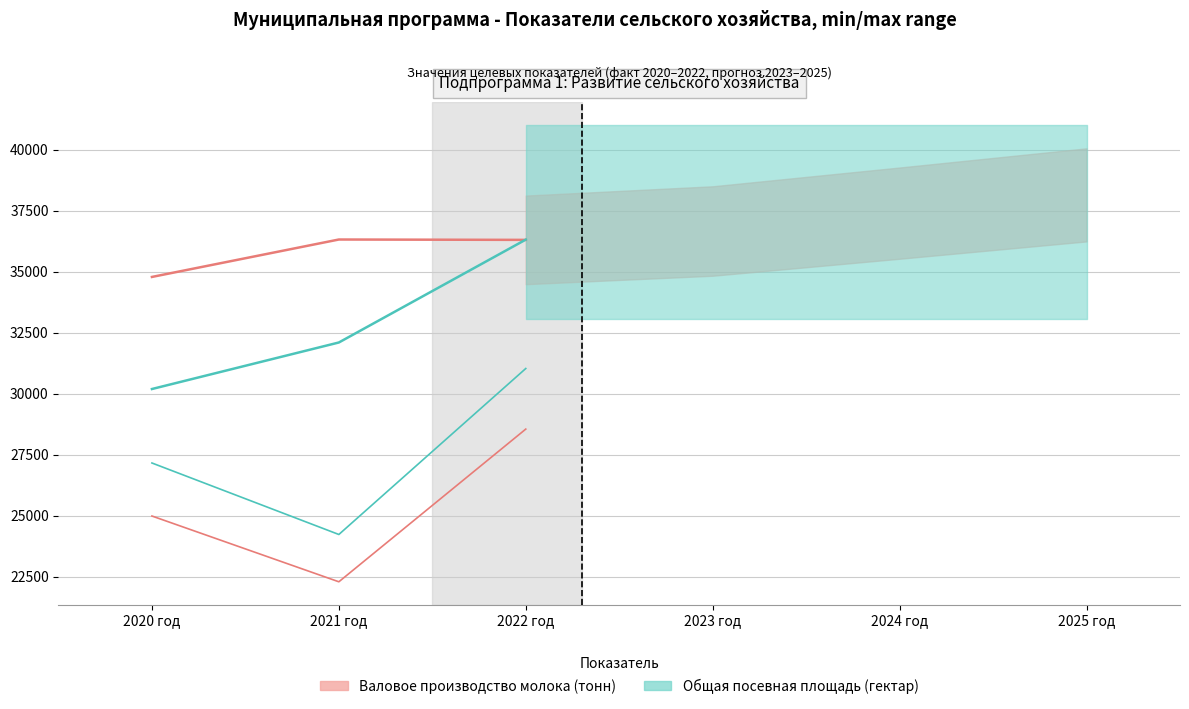

The Общая посевная площадь series shows 64987 at 2024 год. True or false?

False